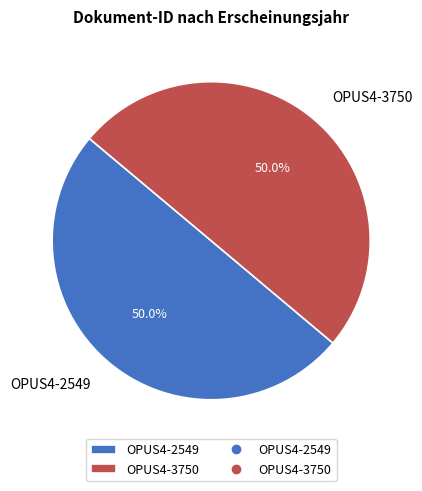

To the nearest percent, what is the average slice percentage?

50%